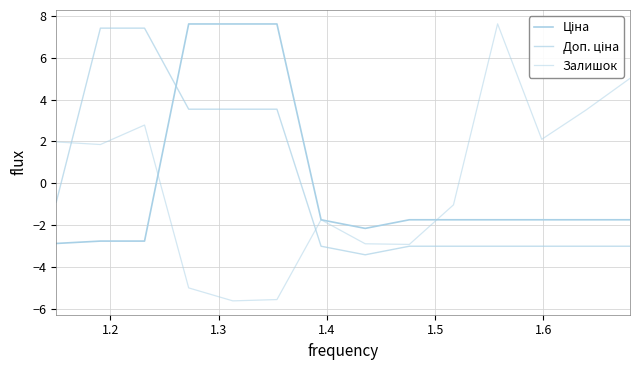

At which category does Залишок reach its first local valley?

1.2